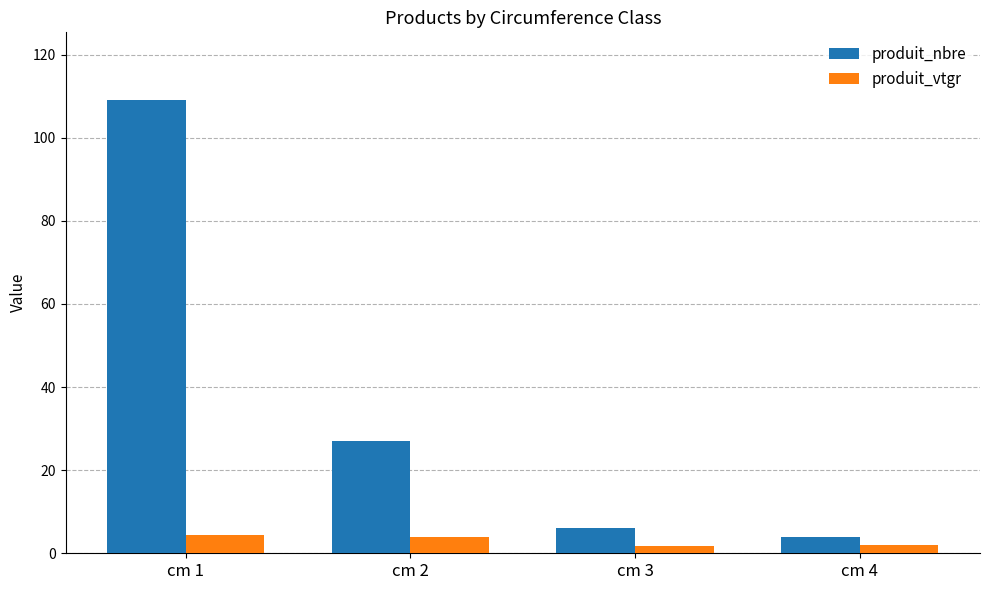

At which category is the sum across all series the highest?

cm 1